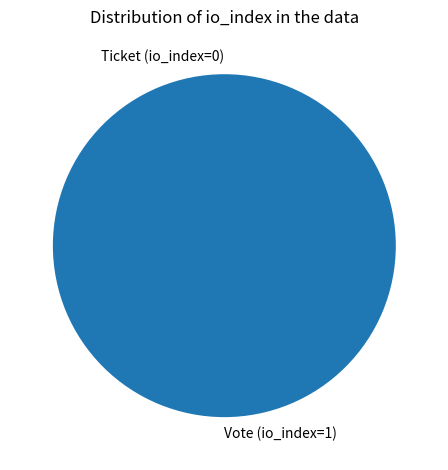

The Ticket (io_index=0) slice represents 13% of the pie. True or false?

False